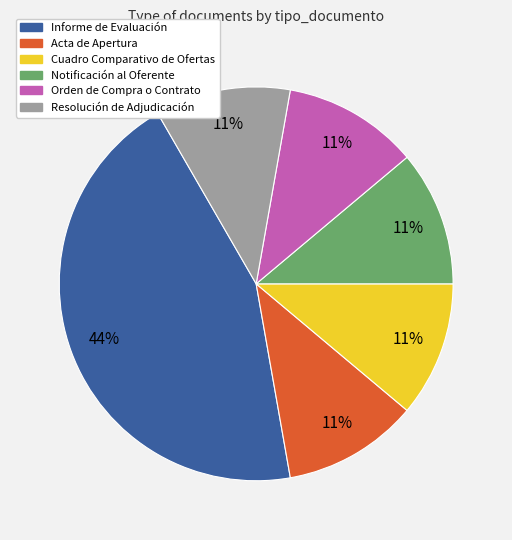

Does Informe de Evaluación account for over 50% of the chart?

No